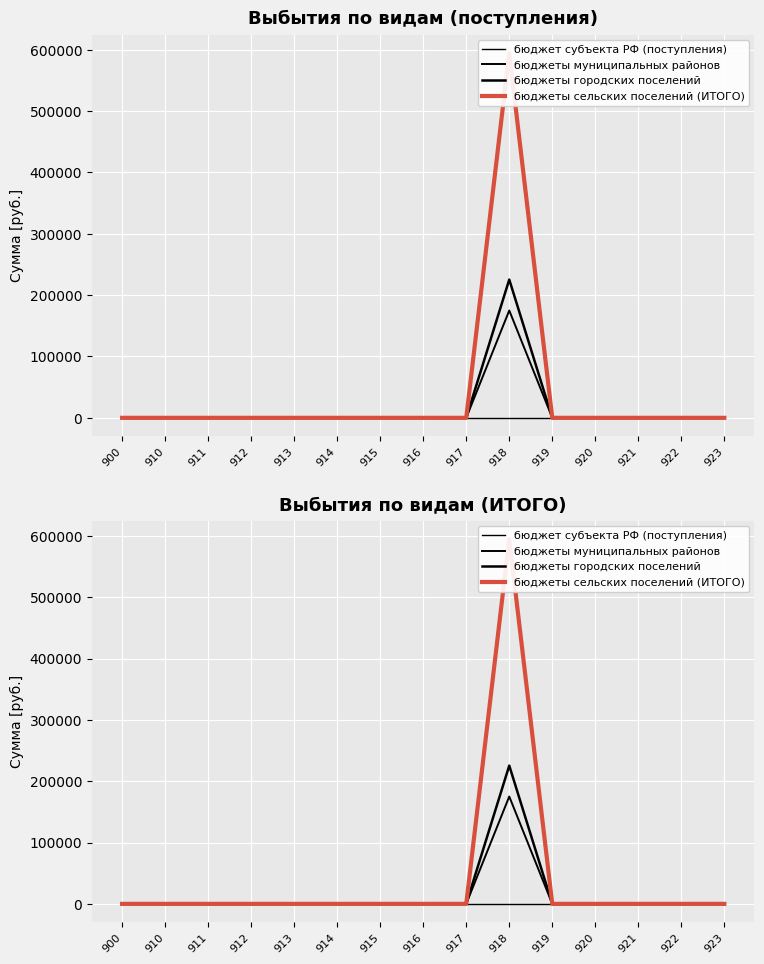

How many values in the бюджеты сельских поселений (ИТОГО) series exceed 0?

1